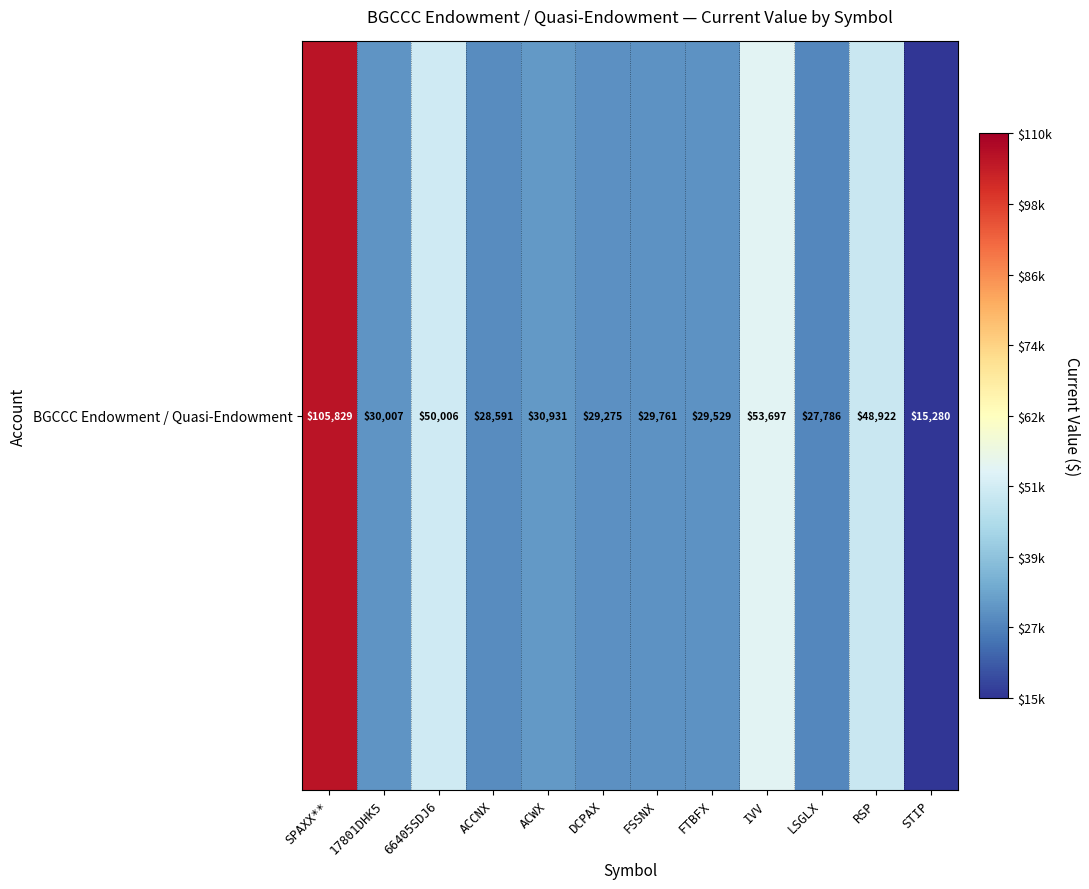

The chart shows a value of 8834.5 at 17801DHK5. True or false?

False